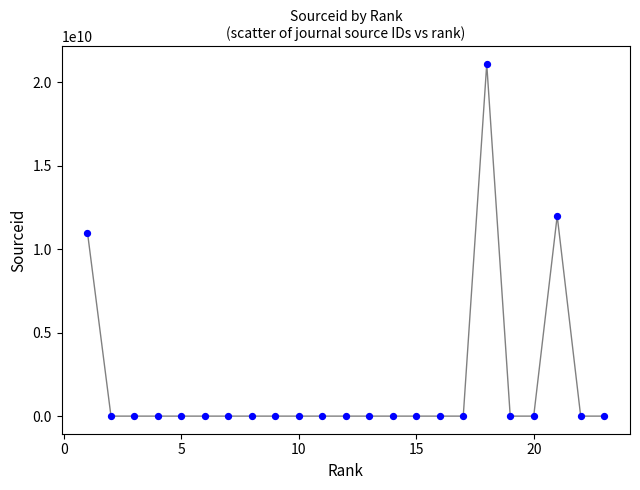

What Y value in the scatter plot is closest to 10550420398?

11000153753